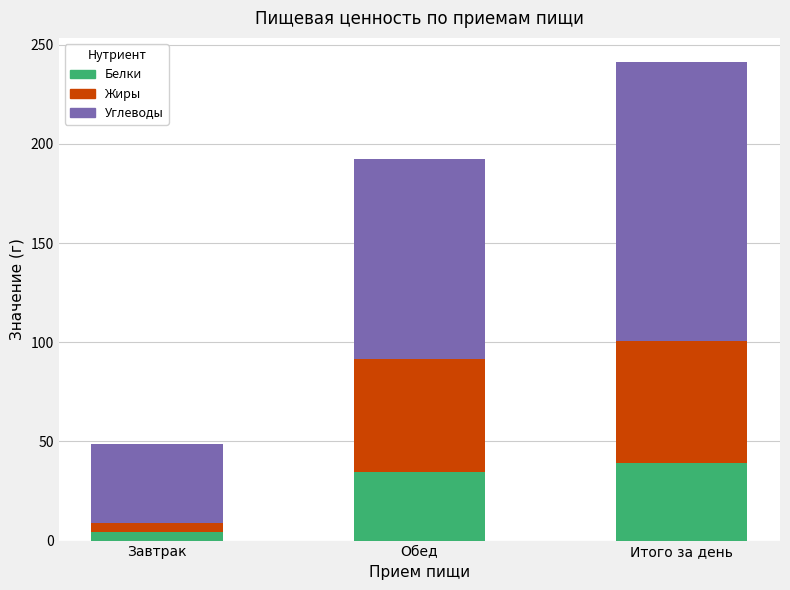

What is the sum of the Белки values at Итого за день and Обед?

74.1